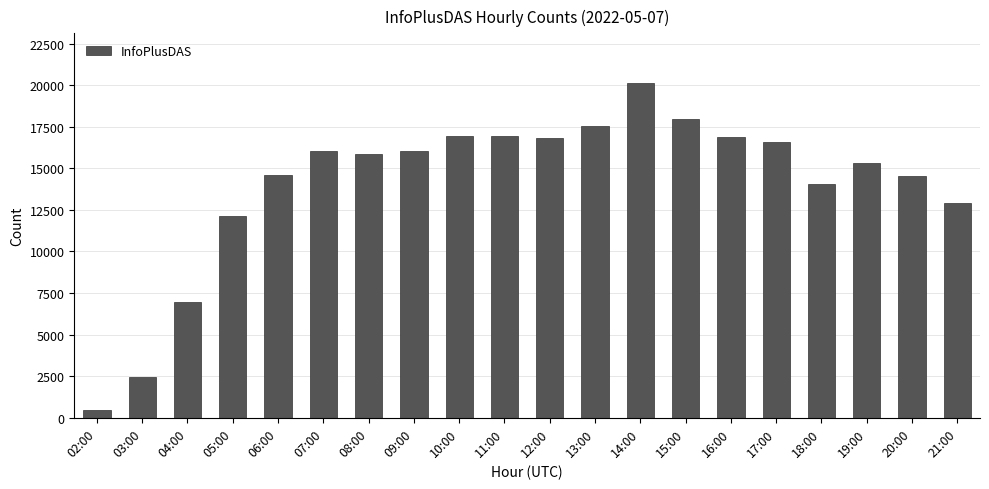

What is the average value?

14066